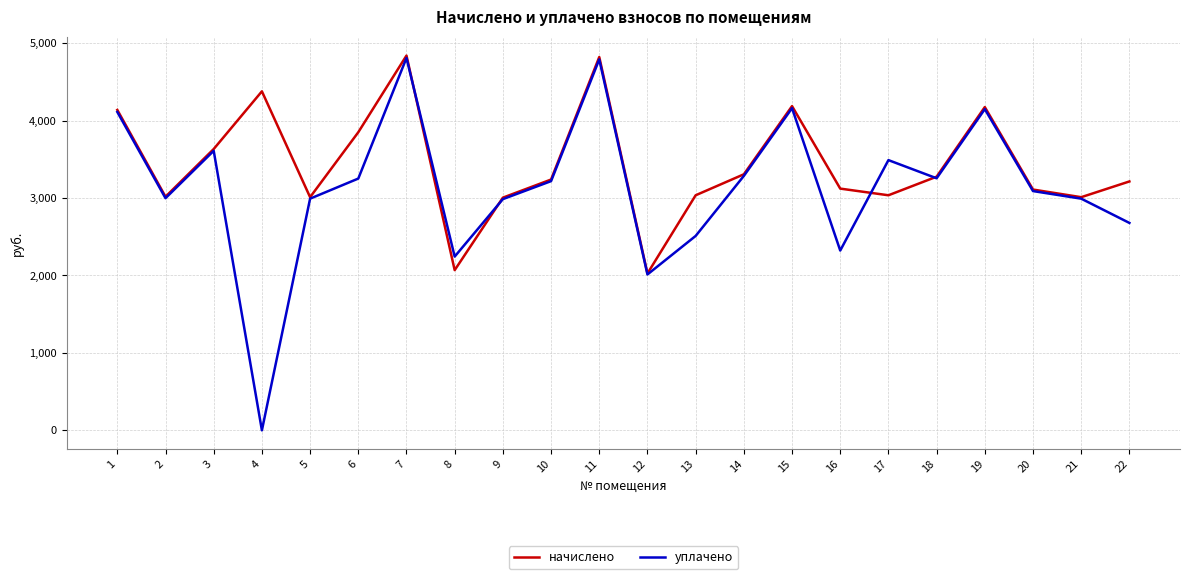

Rank the series by their average value, from lowest to highest.

уплачено, начислено